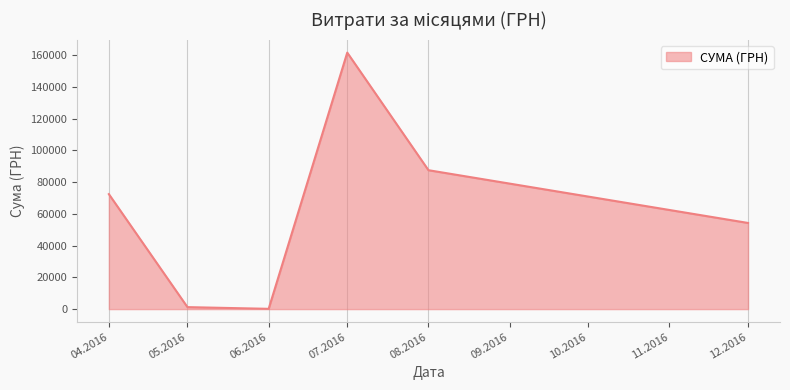

What is the difference between the second highest and minimum values?

87293.1